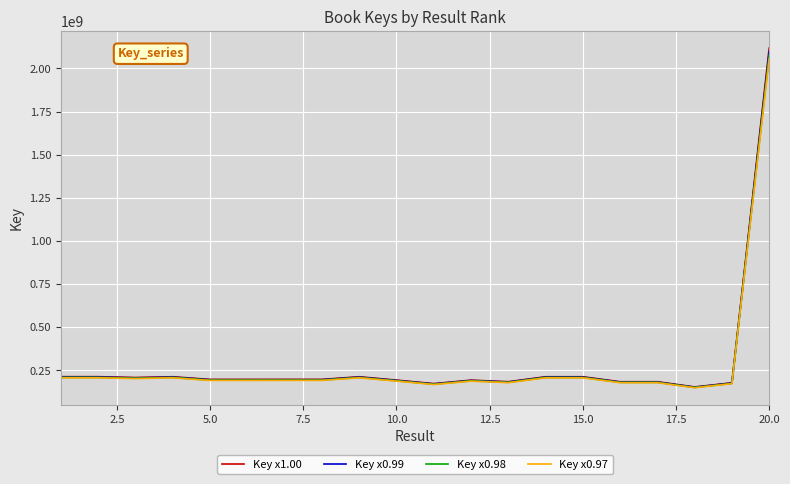

What is the lowest value of the Key x0.97 series?

149072770.0